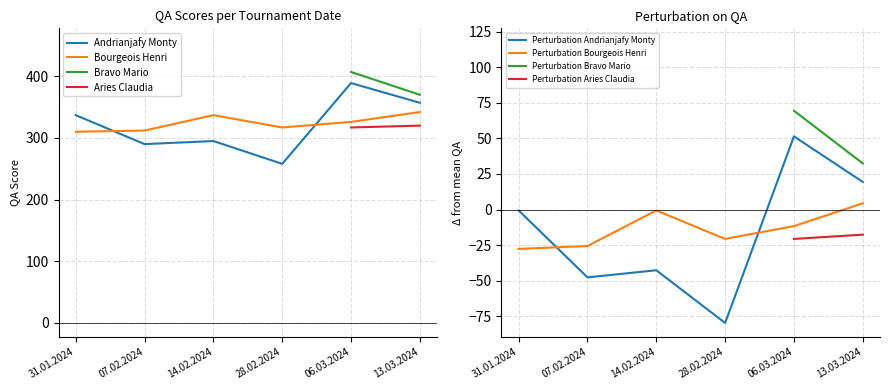

What is the label of the 1st point from the right?

13.03.2024